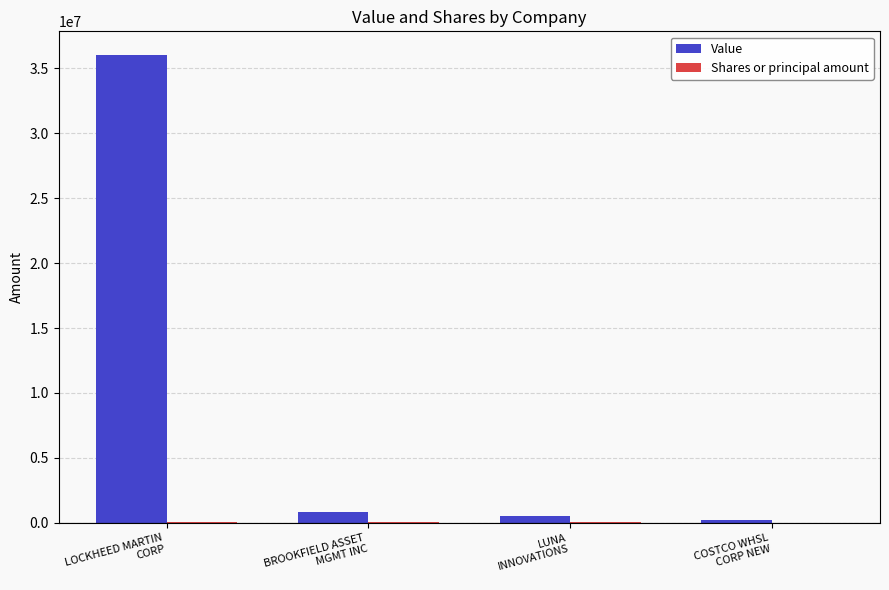

Which series has the largest total across all categories?

Value